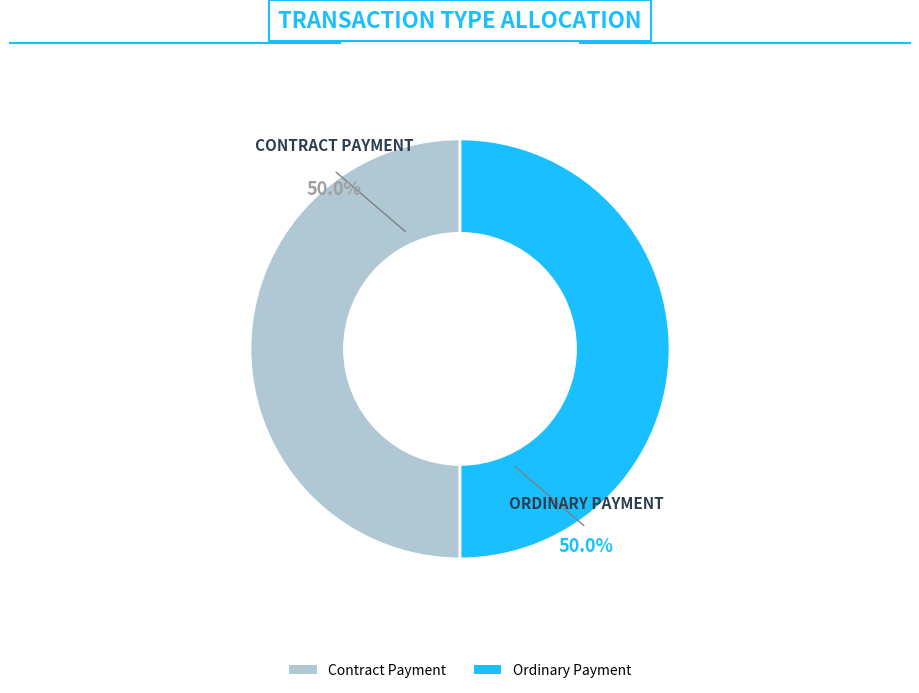

Combined, do Ordinary Payment and Contract Payment account for over 50%?

Yes